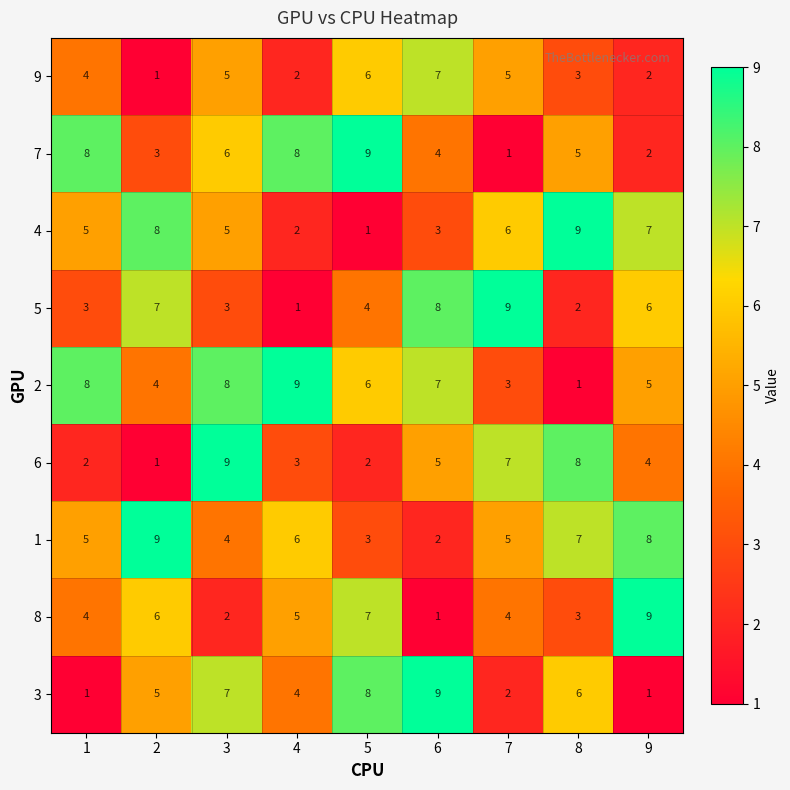

What is the total value across all series at 7?

42